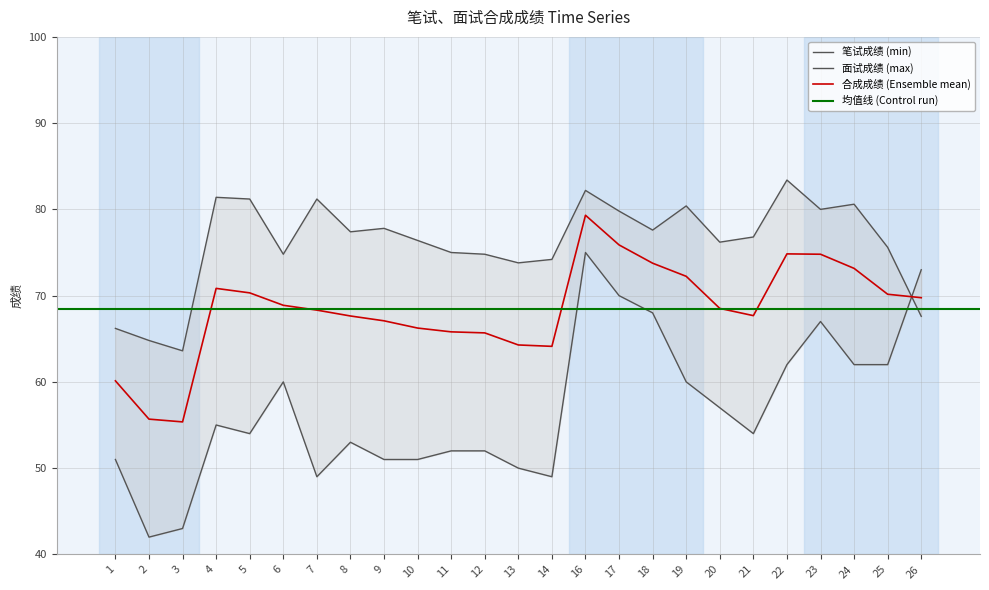

After their last crossing, which series has the higher values: 面试成绩 or 合成成绩?

合成成绩